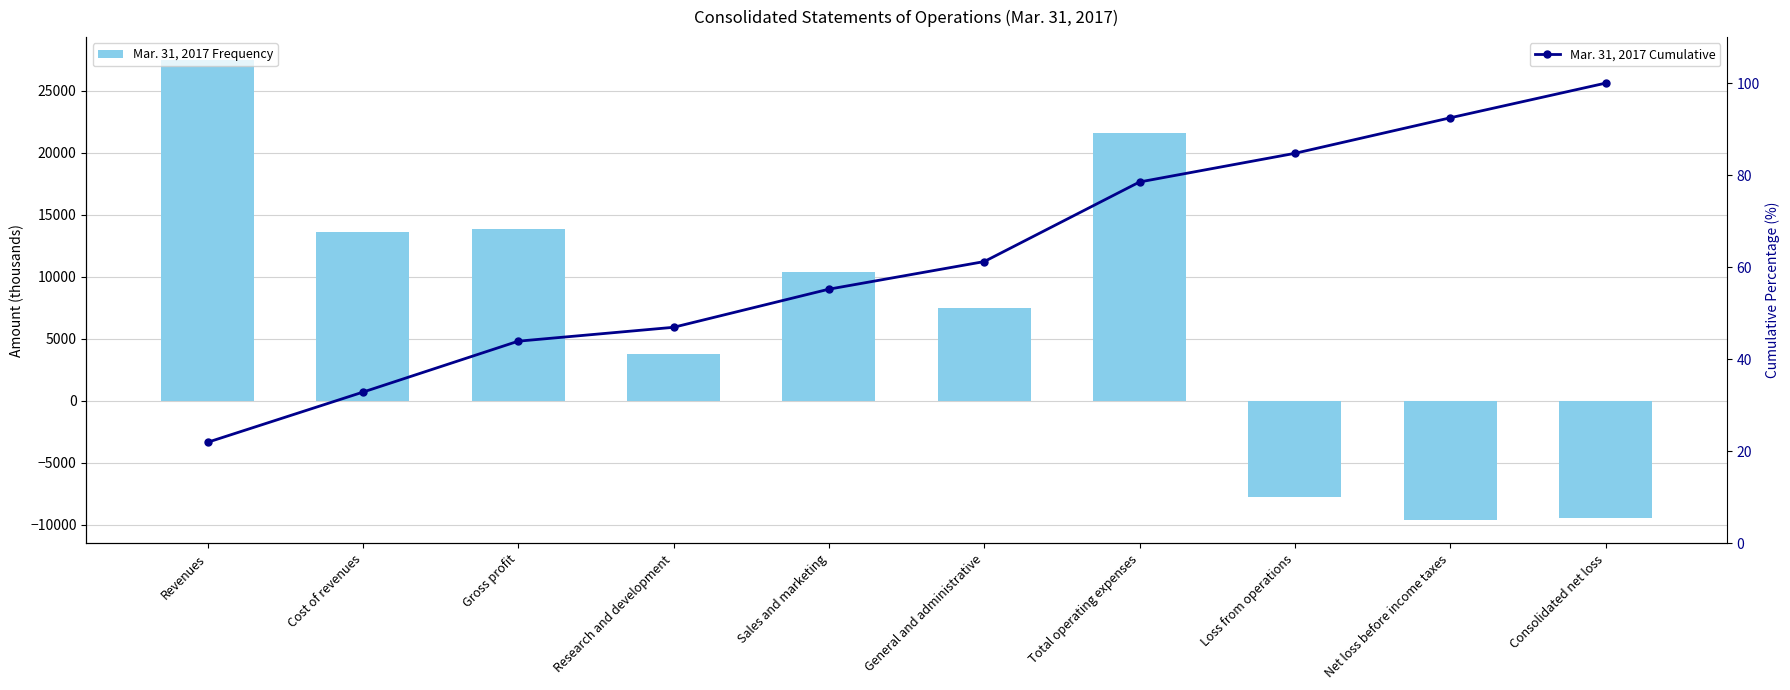

What are all the series names shown in the legend?

Mar. 31, 2017 Frequency, Mar. 31, 2017 Cumulative